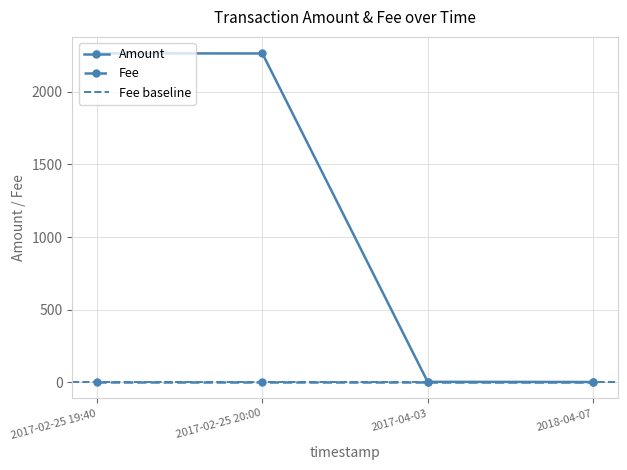

The Amount series shows 3035.5 at 2017-02-25 20:00. True or false?

False